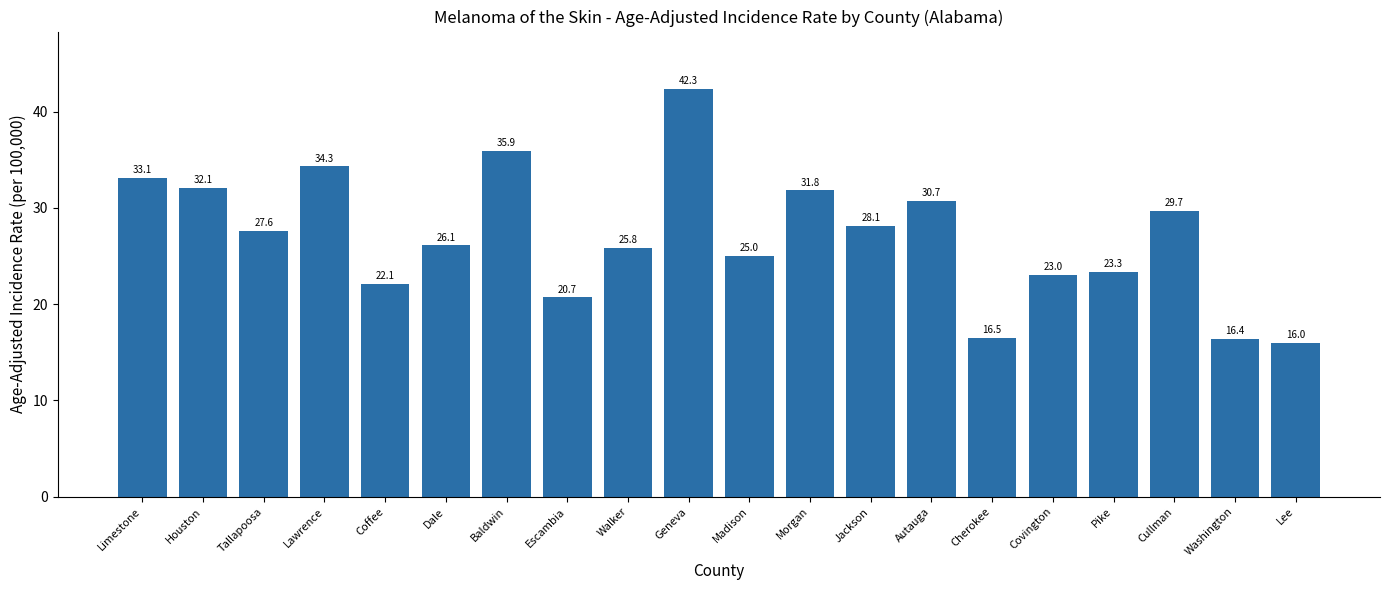

Where is the data nearest to the value 29?

Cullman